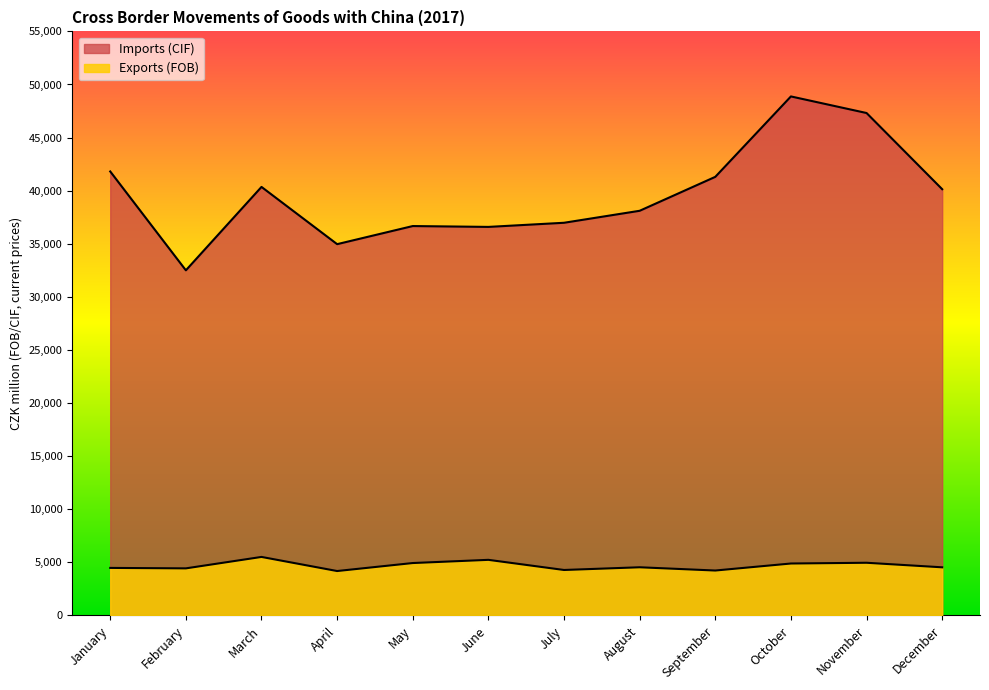

True or false: Exports (FOB) and Imports (CIF) intersect in this chart.

False